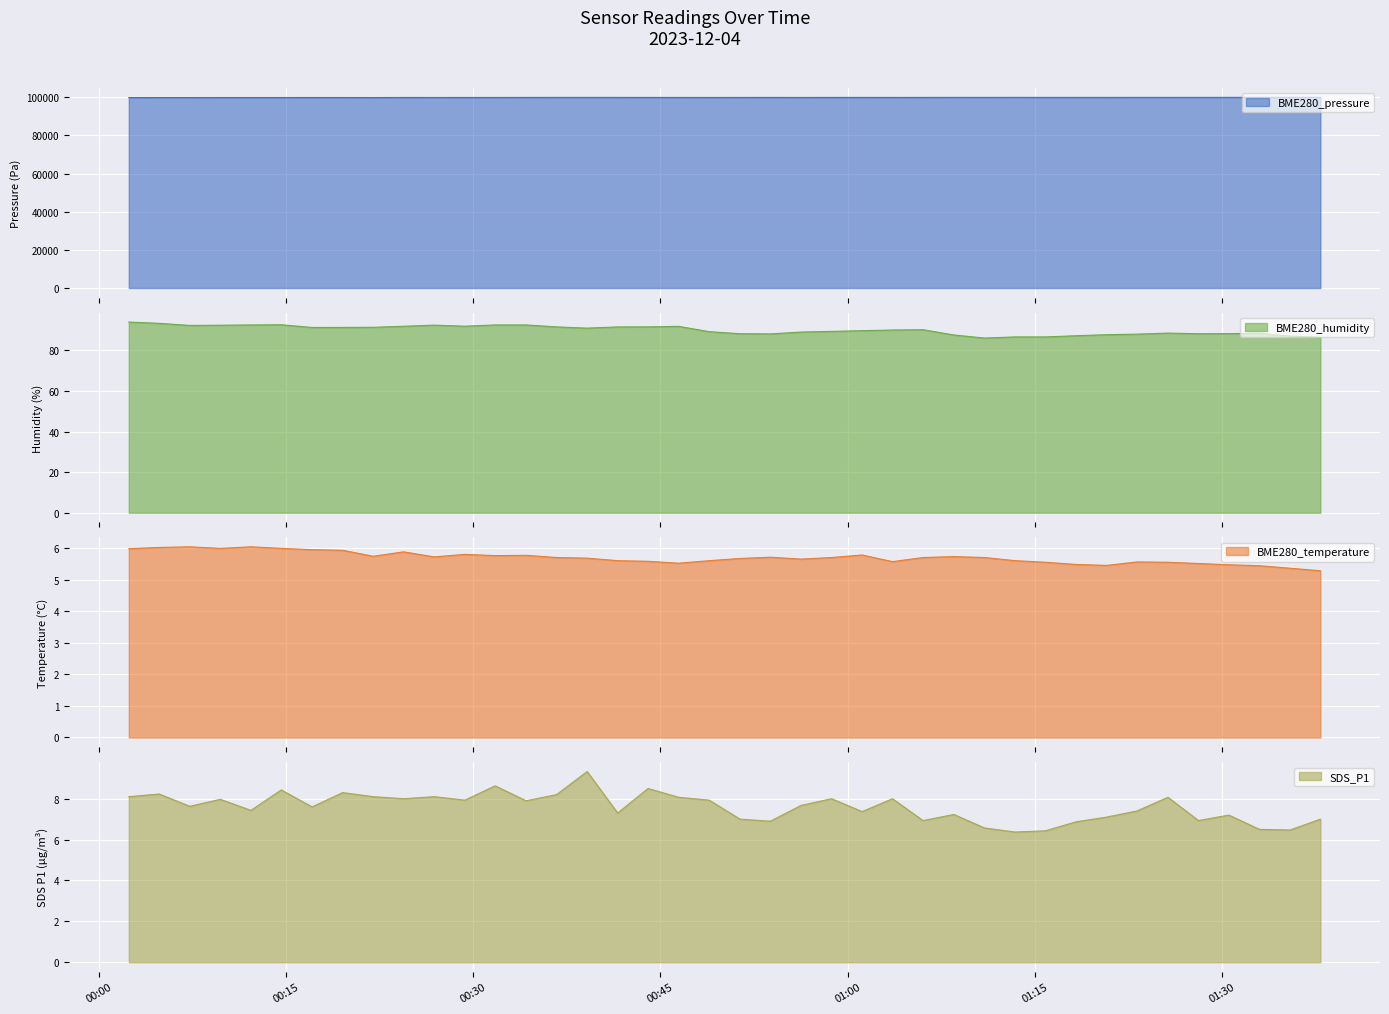

What is the average value of the BME280_humidity series?

90.0